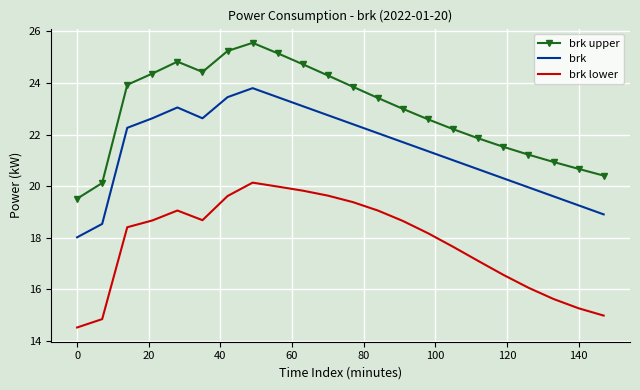

What is the minimum value for brk upper?

19.5